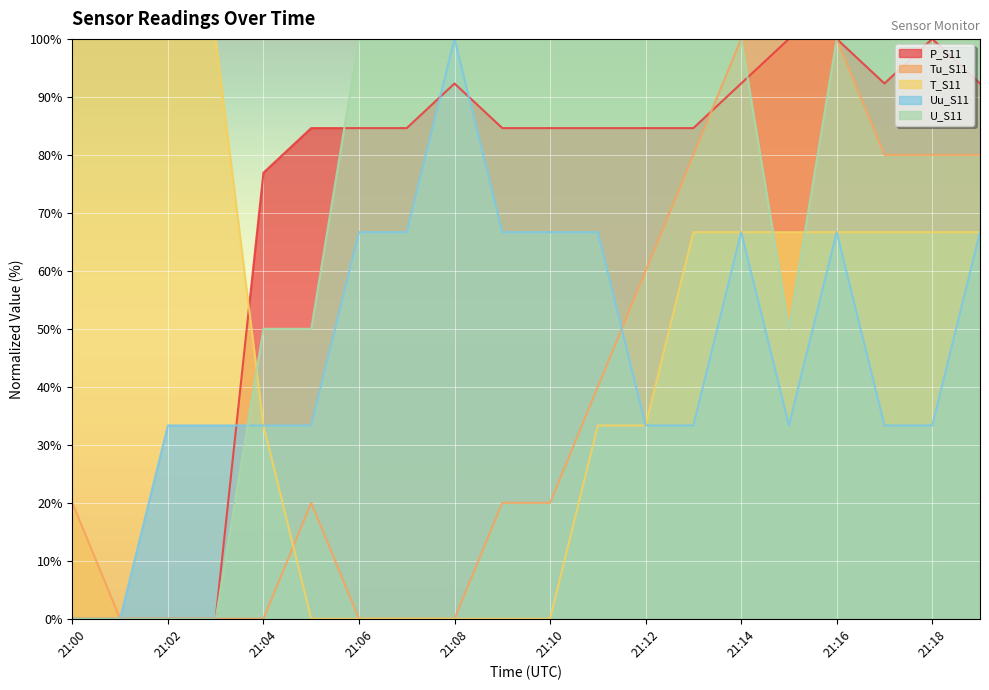

What is the value of the P_S11 point at the 15th from the left?

92.3